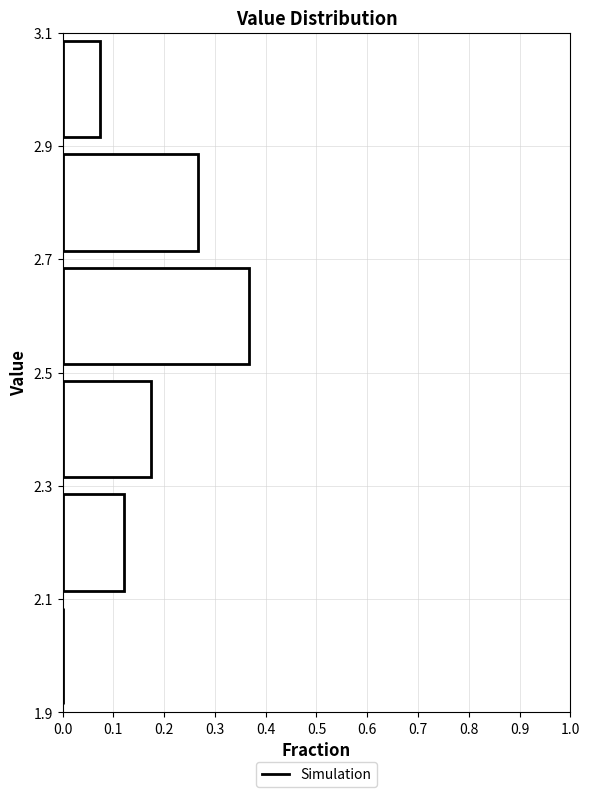

What is the length of the bar covering 2.1 to 2.3 on the y-axis? The values are not printed on the chart, so give them approximately, as read against the axis.

0.12